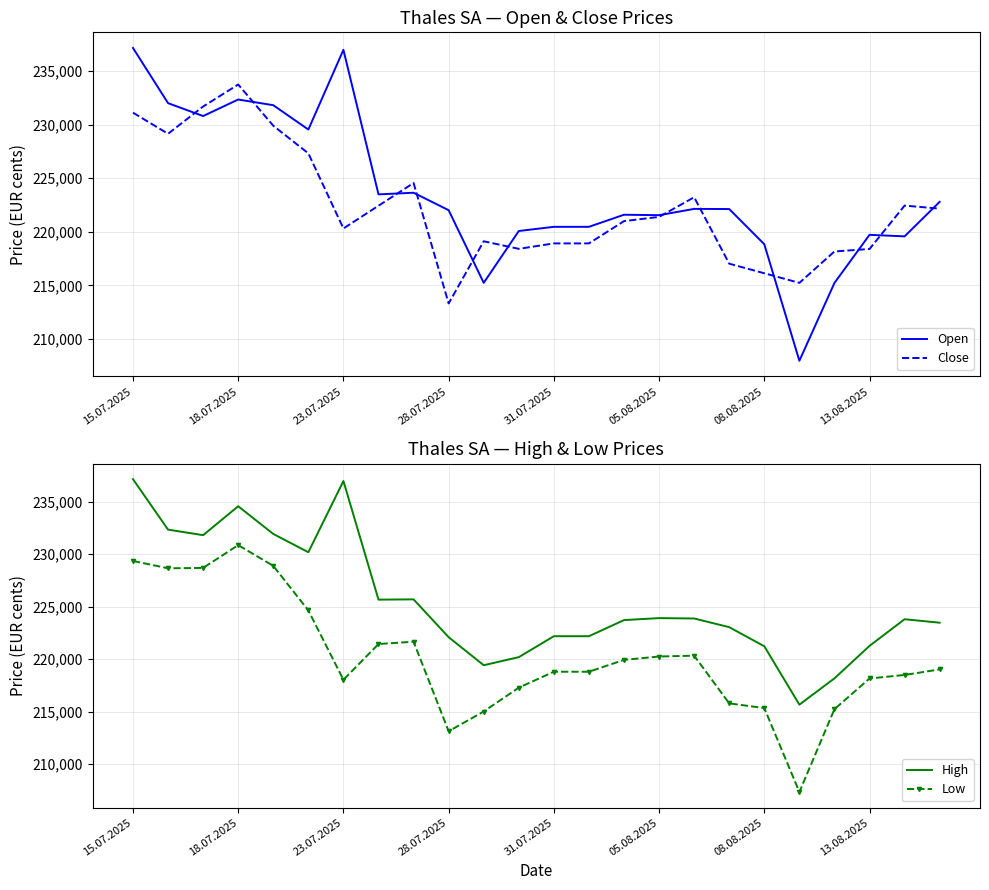

What is the maximum value for Open?

237160